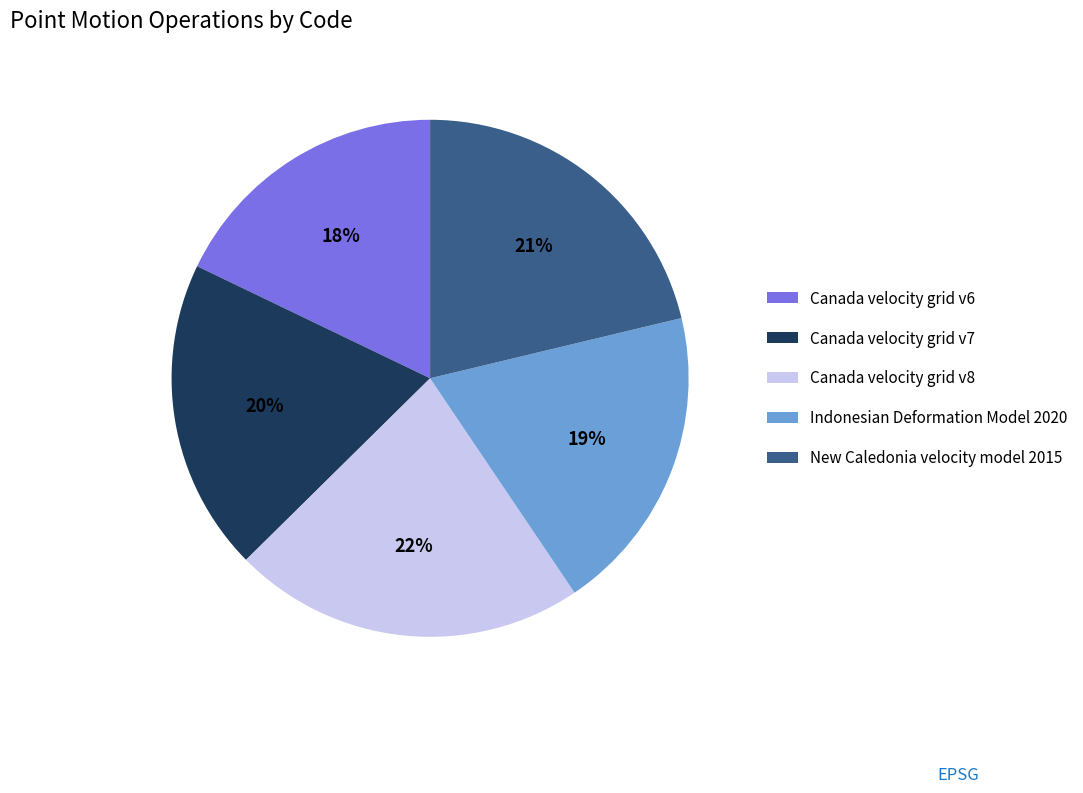

Combined, do Canada velocity grid v8 and Canada velocity grid v7 account for over 50%?

No